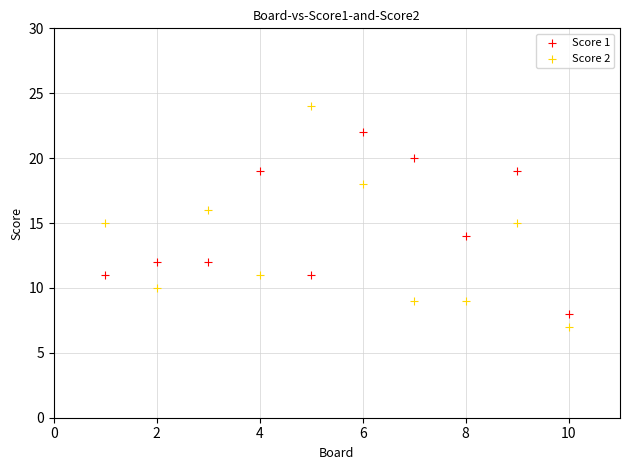

Across all data points, what is the range of Y values (max minus min)?

17